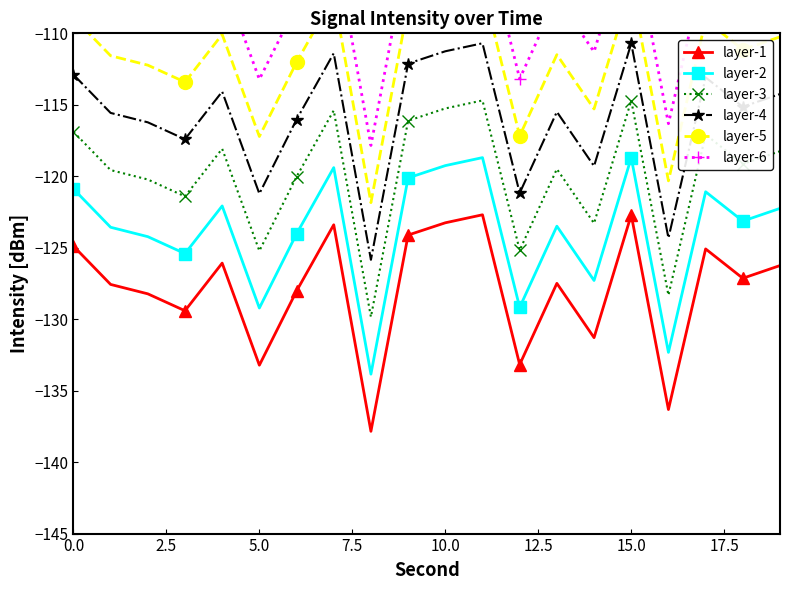

Is it true that layer-6 equals -102.7 at 11?

True